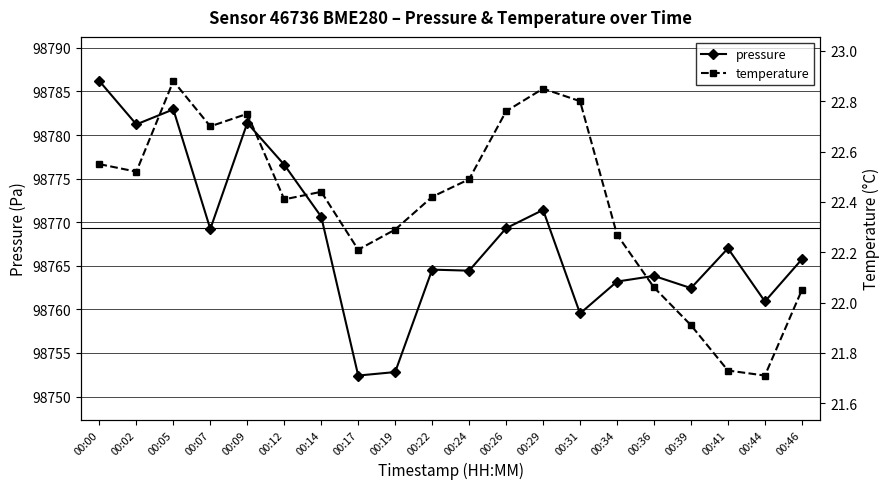

Which series has the widest spread of values?

pressure